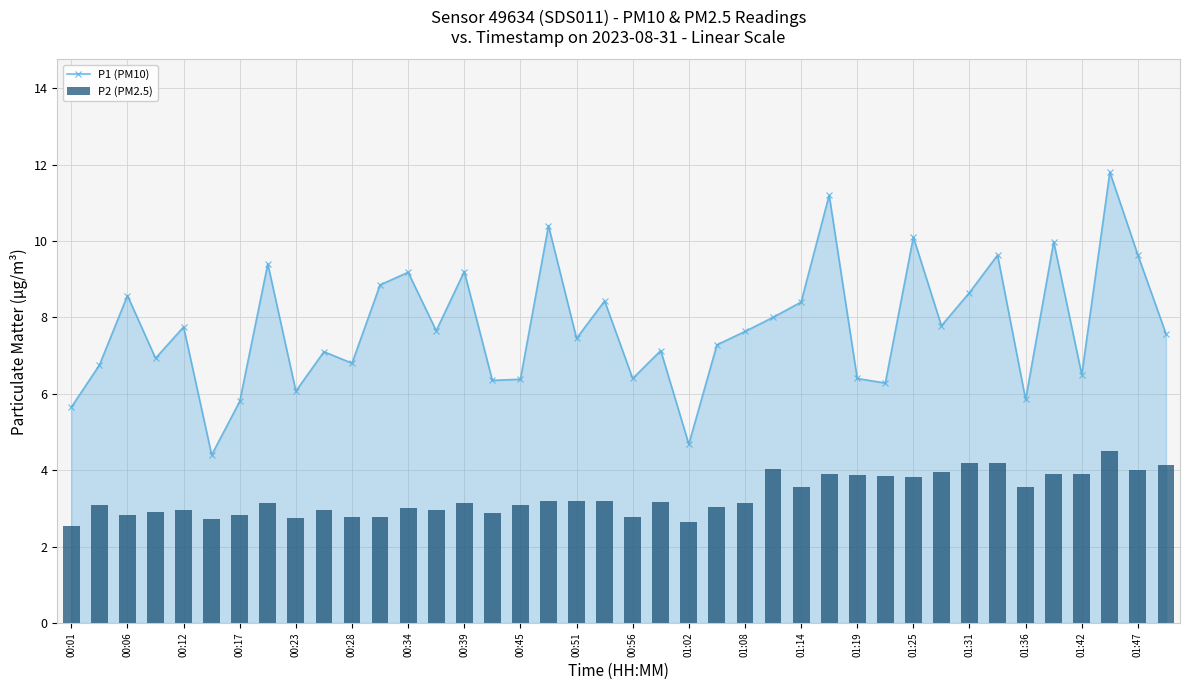

What is the minimum value for P1 (PM10)?

4.4